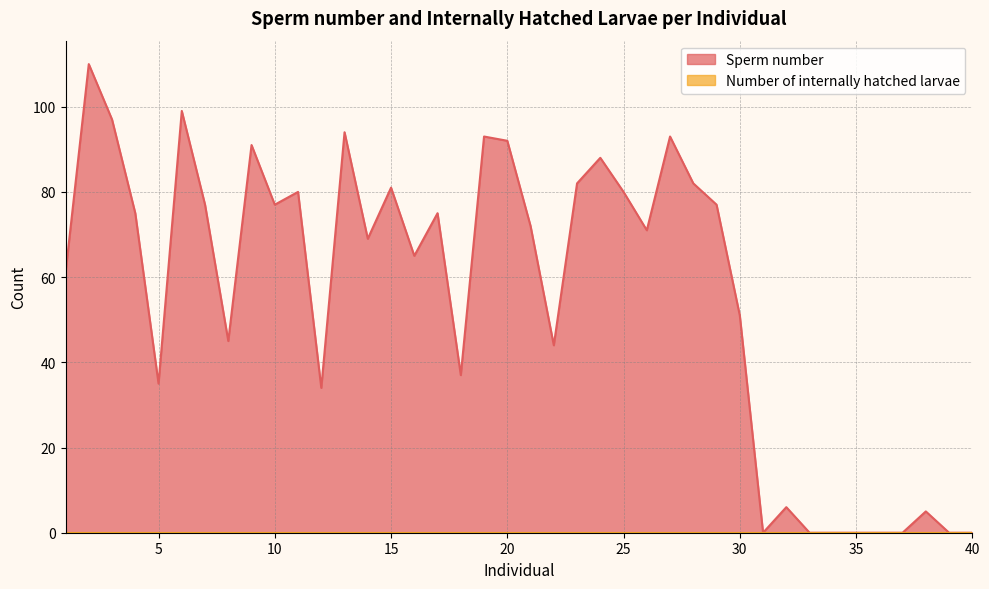

What is the ratio of the value at 26 to the value at 16?

1.1